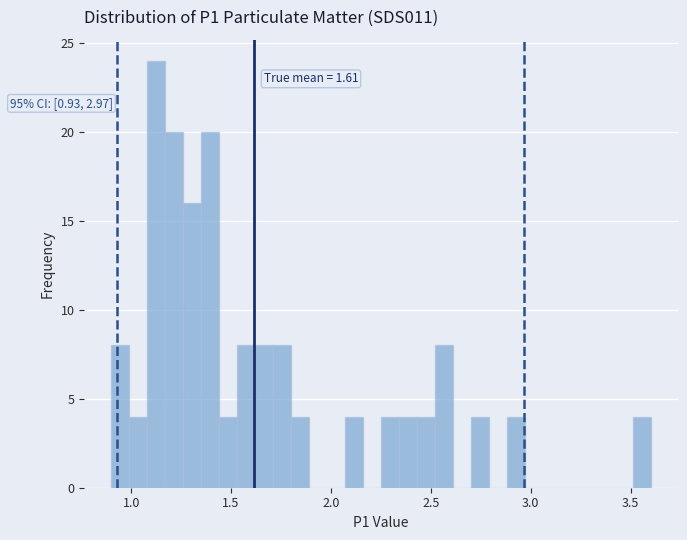

Around what value on the x-axis is the tallest bar? Give the approximate position of its centre, as read against the axis.

1.15